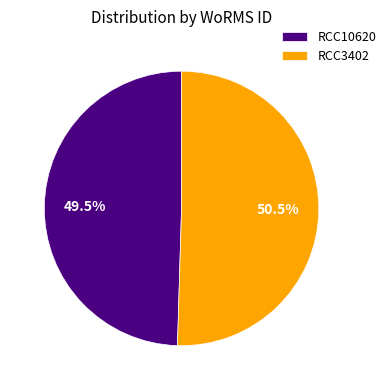

Approximately how many times larger is the value at RCC3402 compared to RCC10620?

1.0